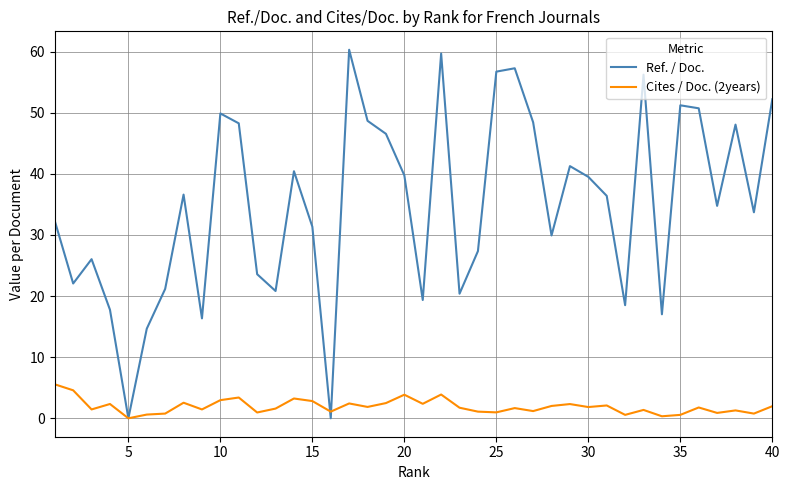

True or false: Cites / Doc. (2years) and Ref. / Doc. cross at least once.

True